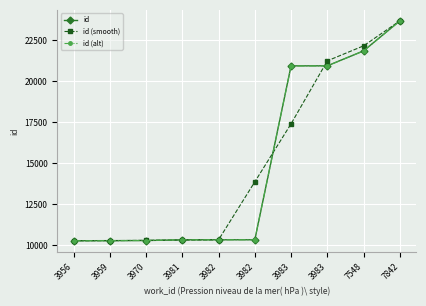

What is the maximum value shown in the chart?

23666.0